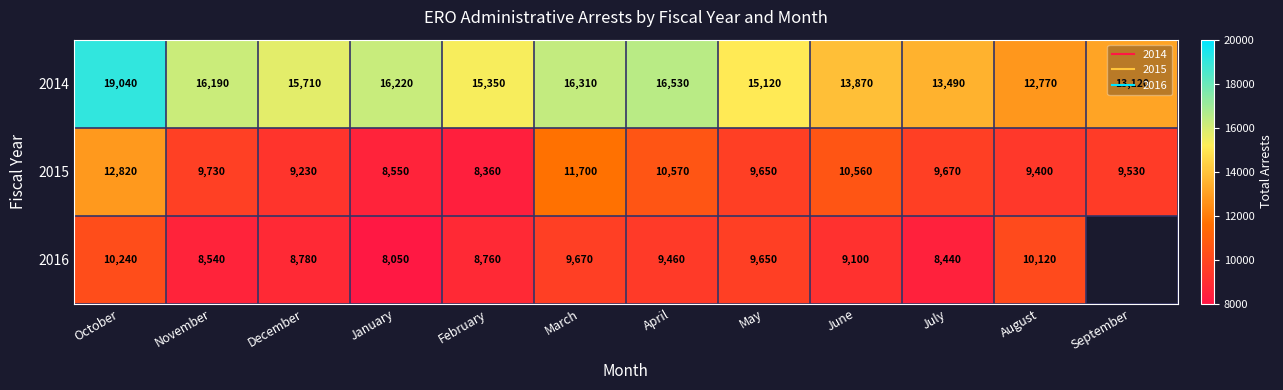

What is the smallest value displayed?

8050.0